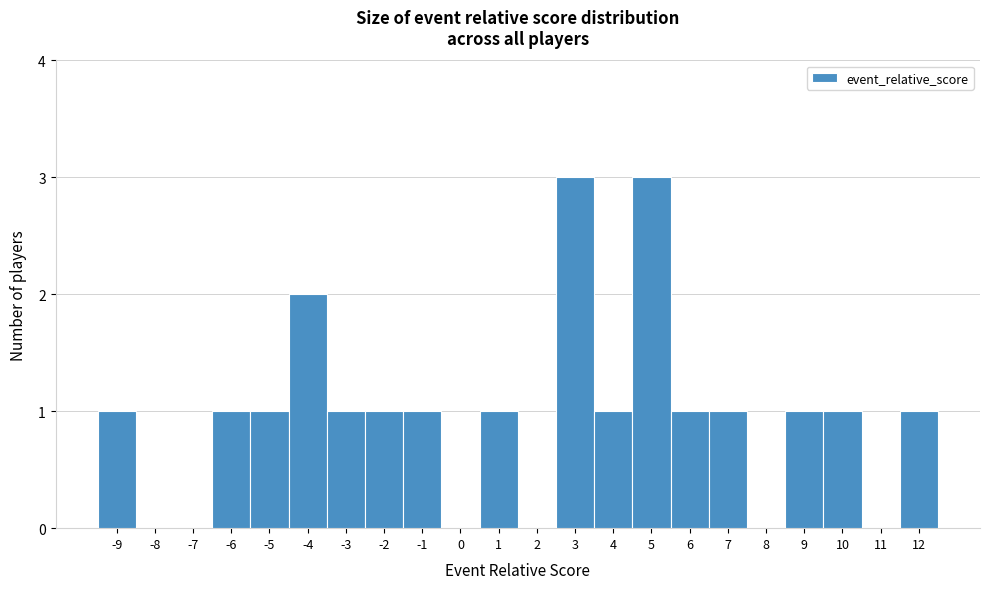

Reading left to right, list every bar in this chart as the range it spans on the x-axis followed by its height. The values are not printed on the chart, so give them approximately, as read against the axis.

-9.5 to -8.5: 1
-8.5 to -7.5: 0
-7.5 to -6.5: 0
-6.5 to -5.5: 1
-5.5 to -4.5: 1
-4.5 to -3.5: 2
-3.5 to -2.5: 1
-2.5 to -1.5: 1
-1.5 to -0.5: 1
-0.5 to 0.5: 0
0.5 to 1.5: 1
1.5 to 2.5: 0
2.5 to 3.5: 3
3.5 to 4.5: 1
4.5 to 5.5: 3
5.5 to 6.5: 1
6.5 to 7.5: 1
7.5 to 8.5: 0
8.5 to 9.5: 1
9.5 to 10.5: 1
10.5 to 11.5: 0
11.5 to 12.5: 1